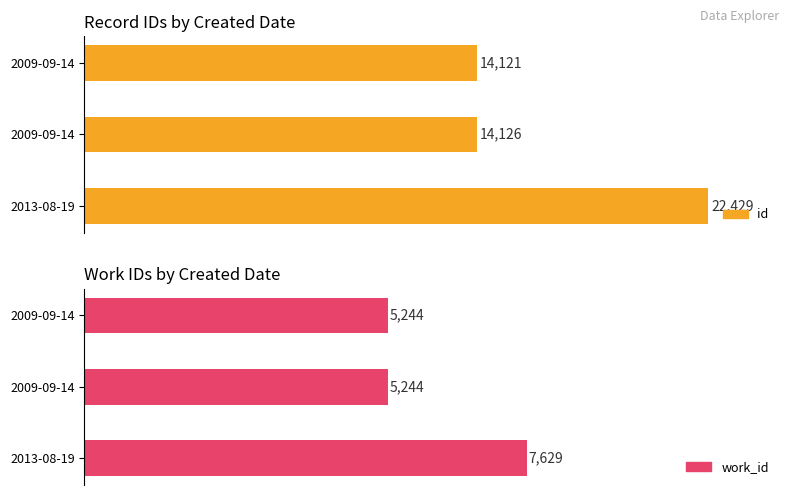

What are all the series names shown in the legend?

id, work_id